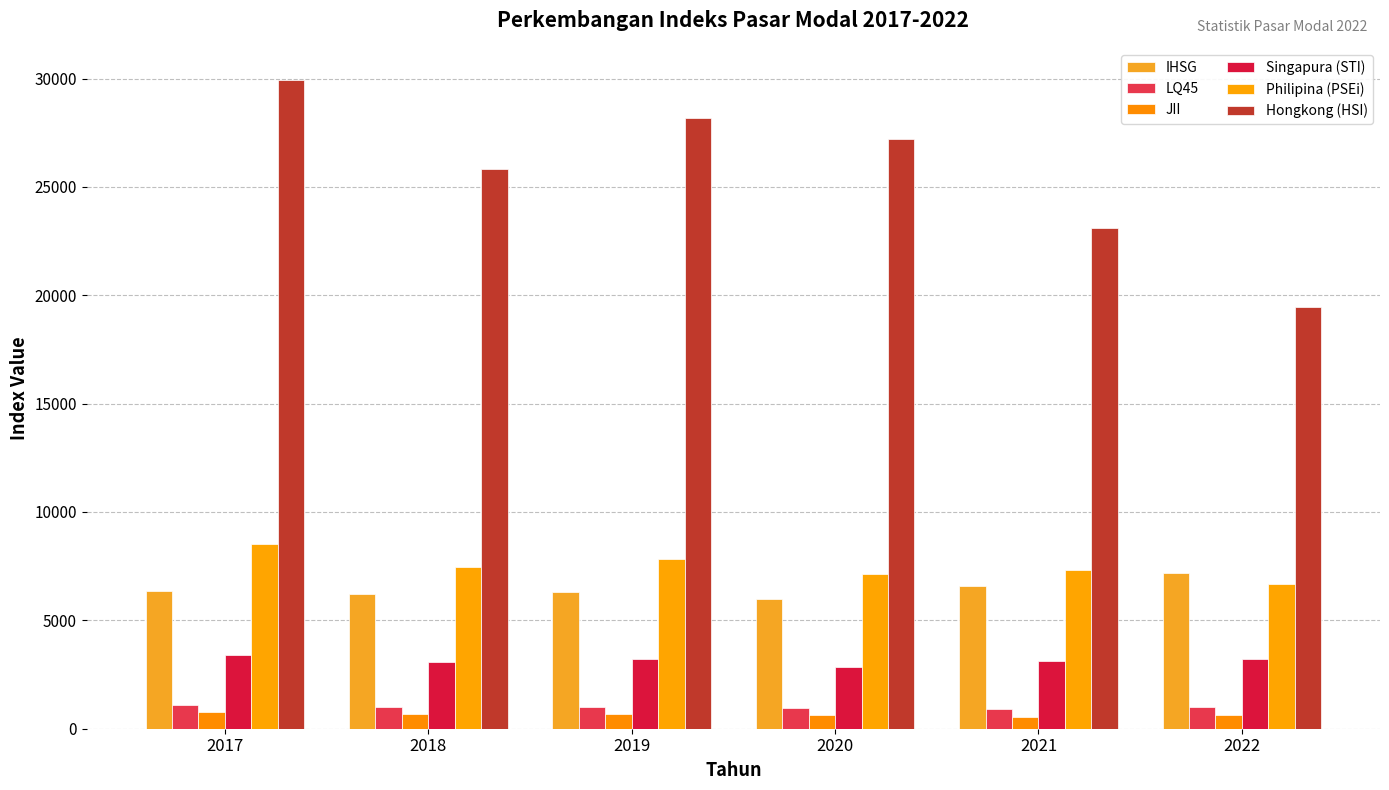

Count the number of categories in the chart.

6